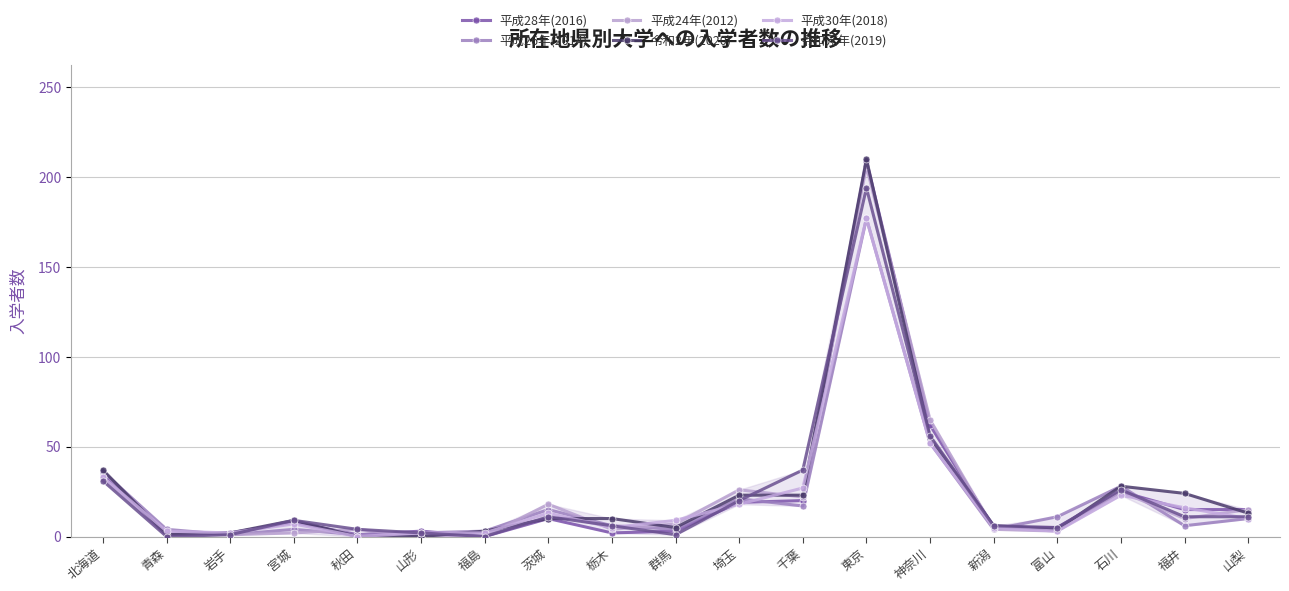

At which category does 令和2年(2020) reach its first local peak?

宮城